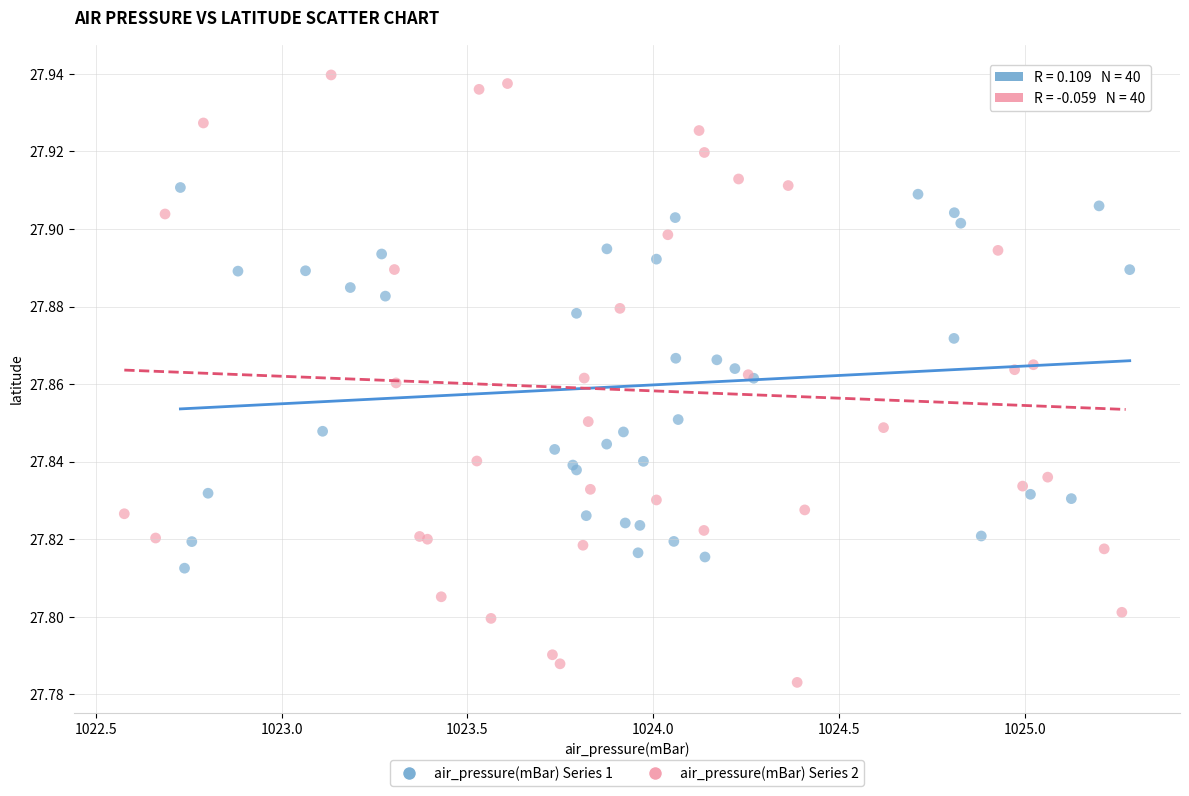

Which series has the widest spread of Y values?

air_pressure(mBar) Series 2